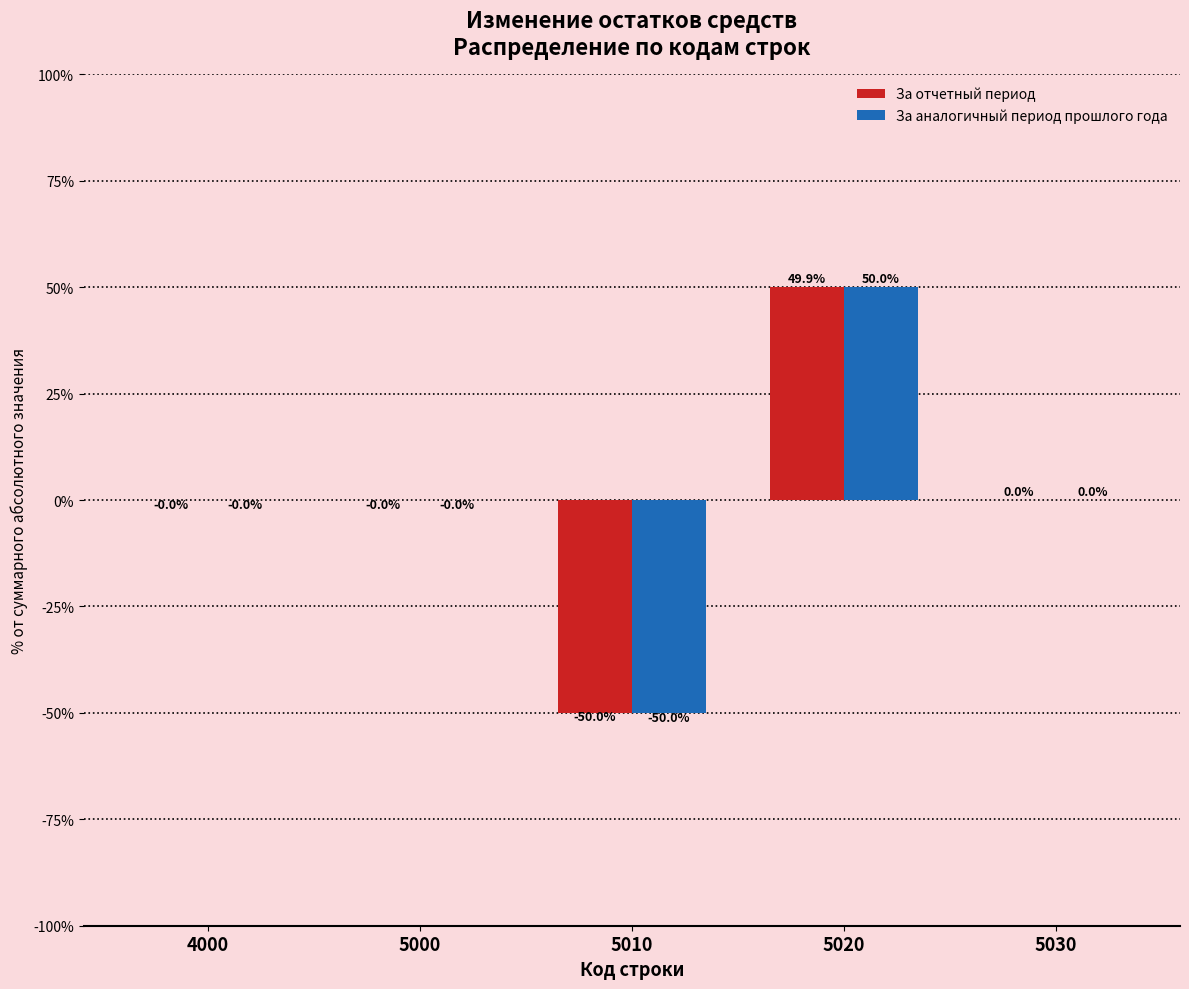

What is the maximum value shown in the chart?

50.0